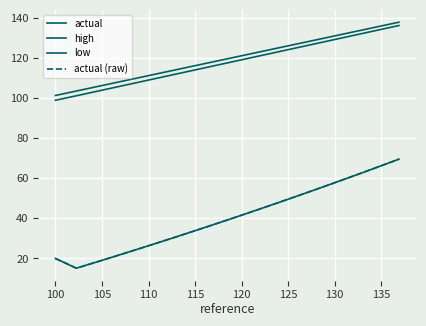

True or false: actual and high cross at least once.

False